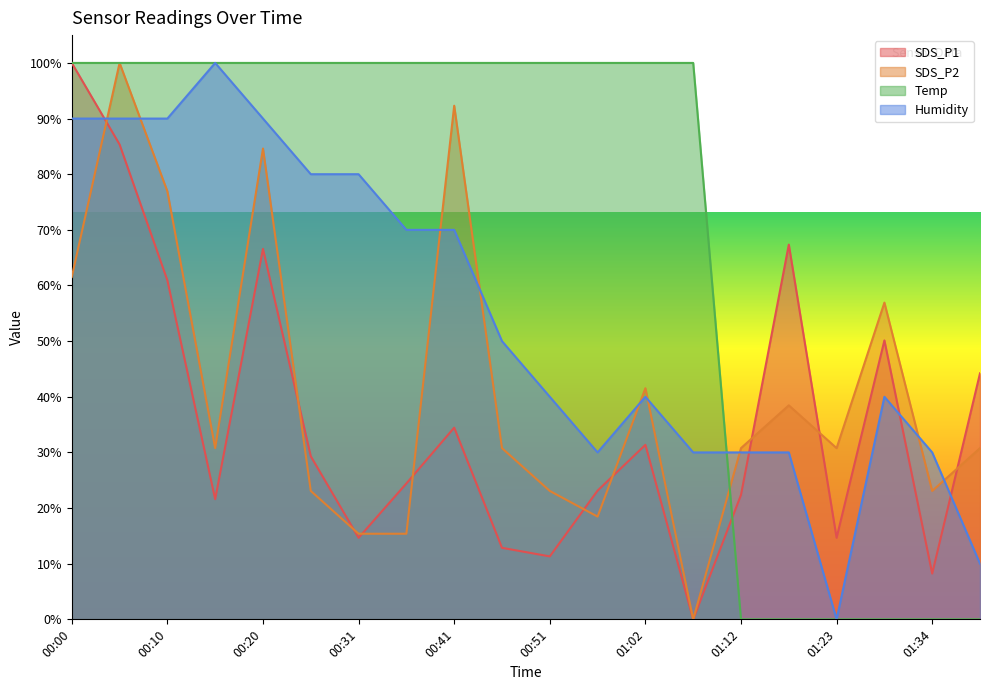

Count the number of data series in this chart.

4